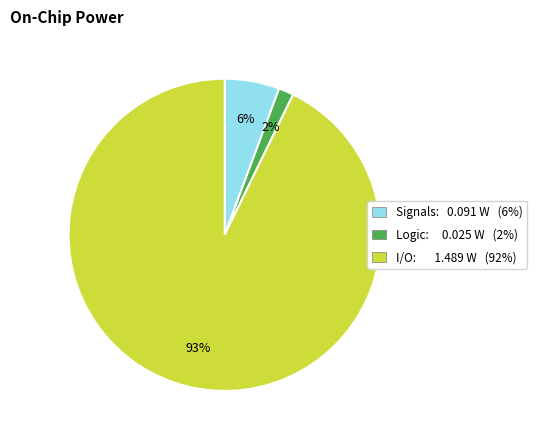

To the nearest percent, what is the average slice percentage?

33%